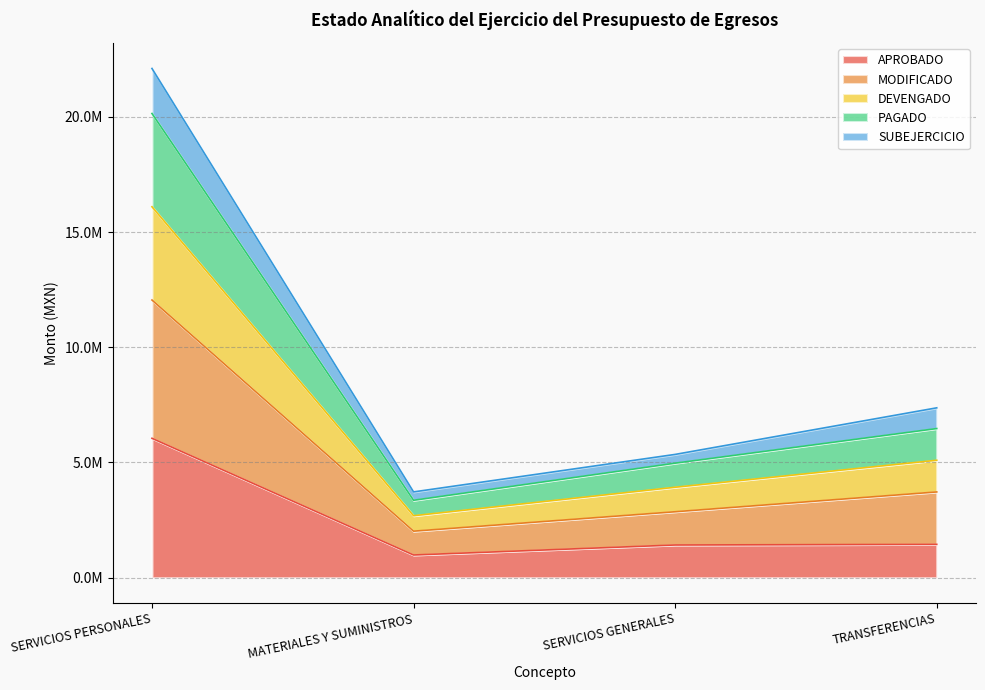

Is the value of PAGADO at MATERIALES Y SUMINISTROS greater than the value of MODIFICADO at MATERIALES Y SUMINISTROS?

No